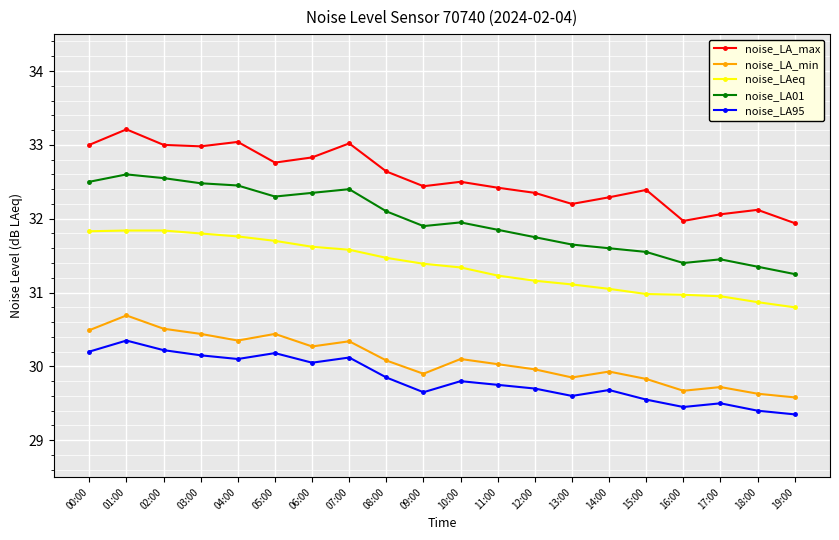

Read the noise_LA_min value at 17:00.

29.7